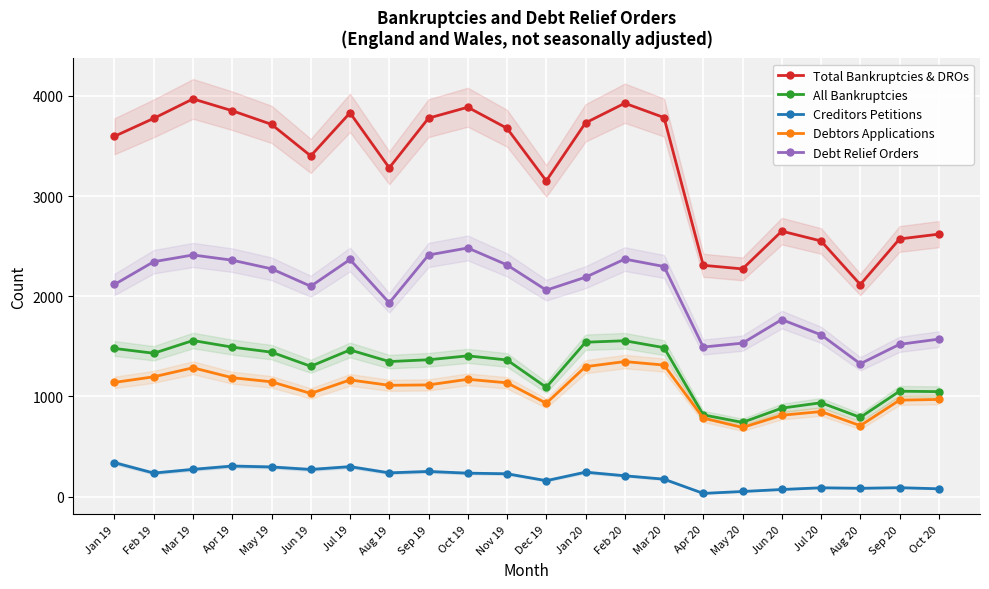

Which series has the largest total across all categories?

Total Bankruptcies & DROs